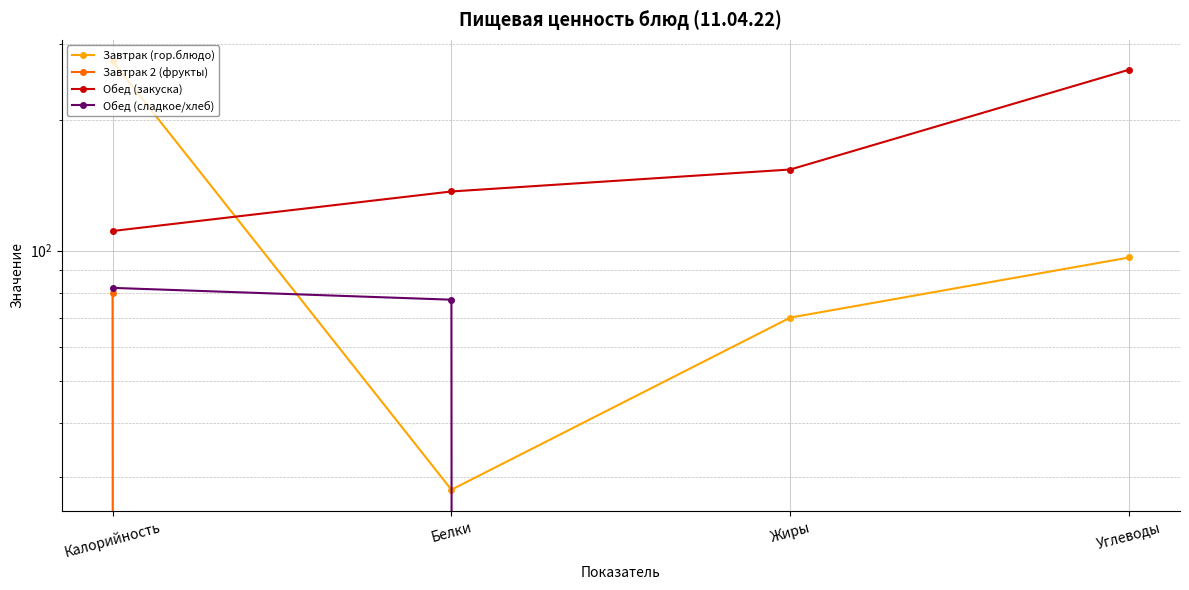

What is the label of the 4th point from the left?

Углеводы